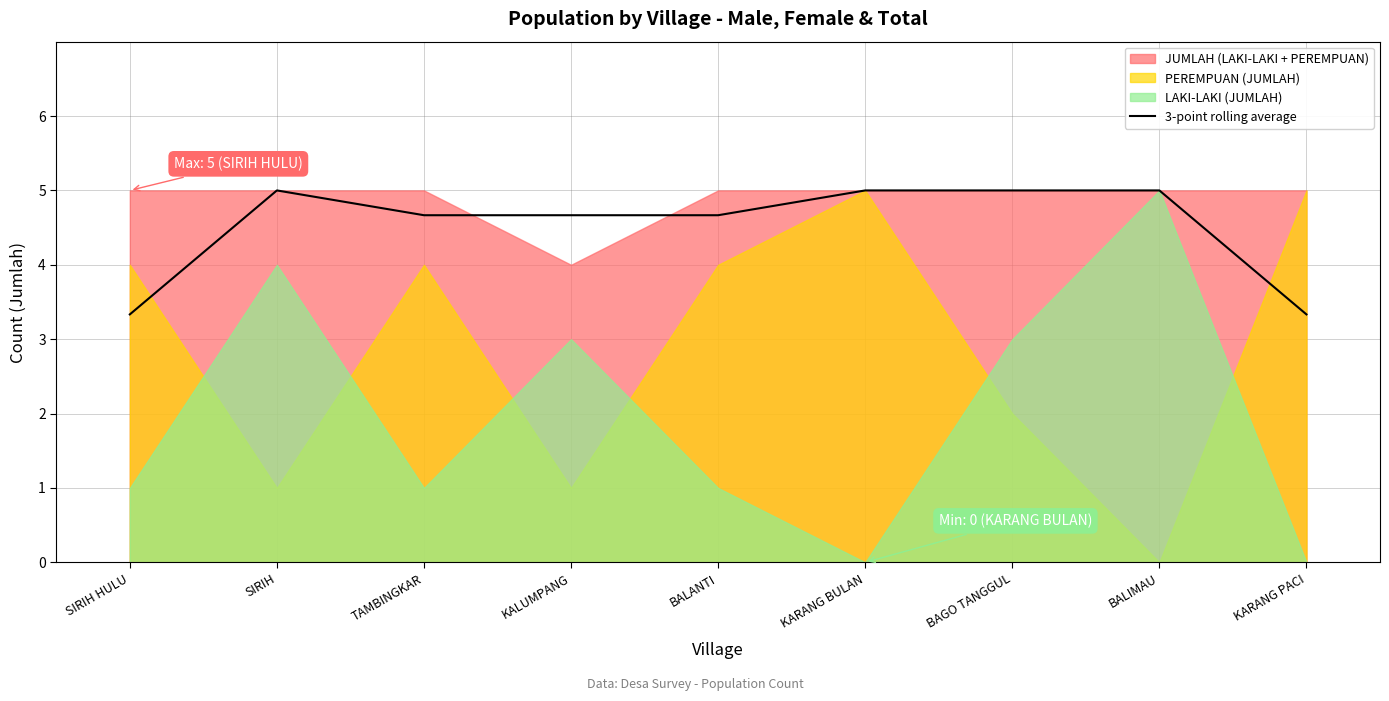

The value at TAMBINGKAR is 8.3. True or false?

False